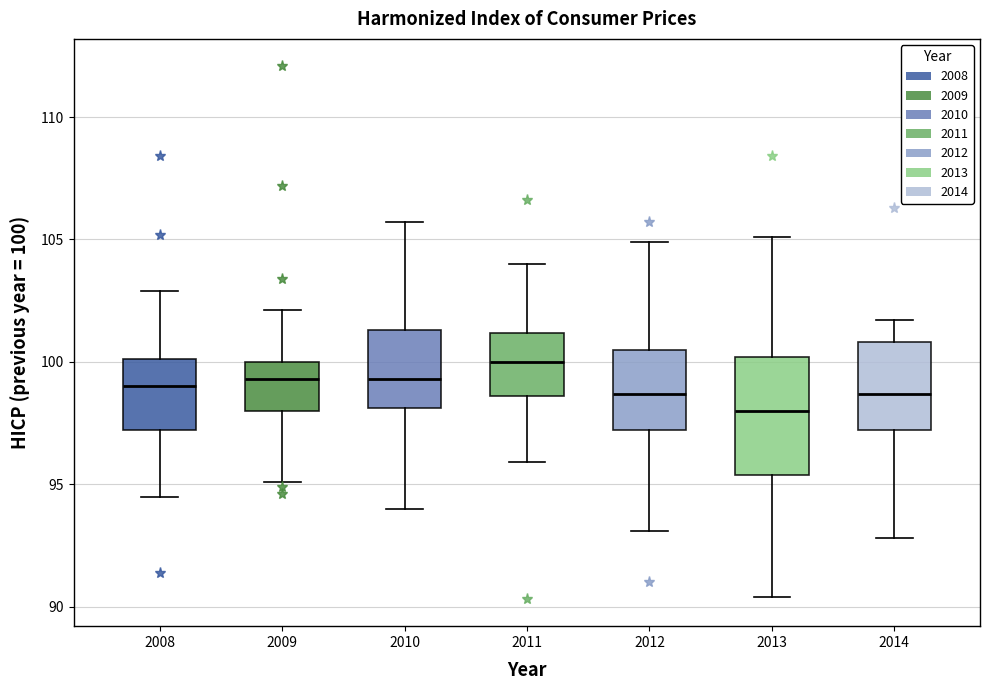

Where is the lower edge of the box at x = 2008 on the y-axis? The values are not printed on the chart, so give them approximately, as read against the axis.

97.0